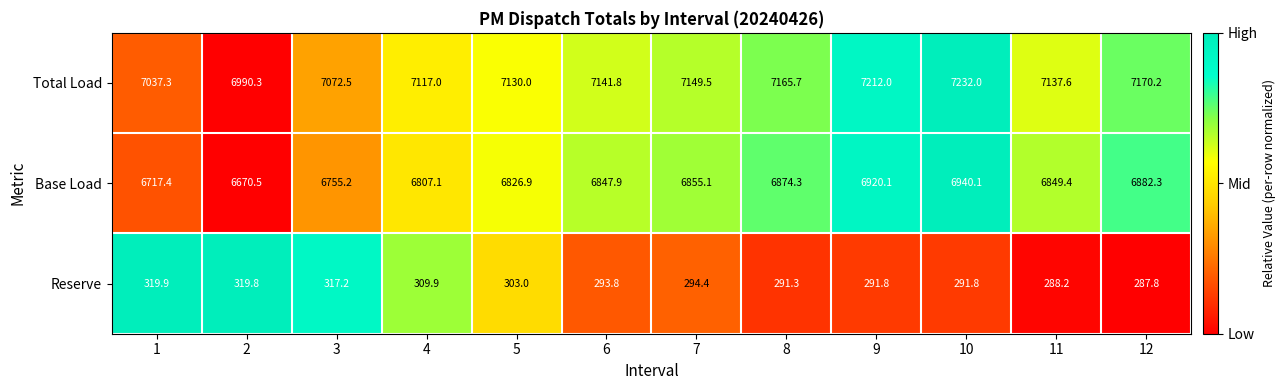

Which series has the largest range (max minus min)?

Base Load